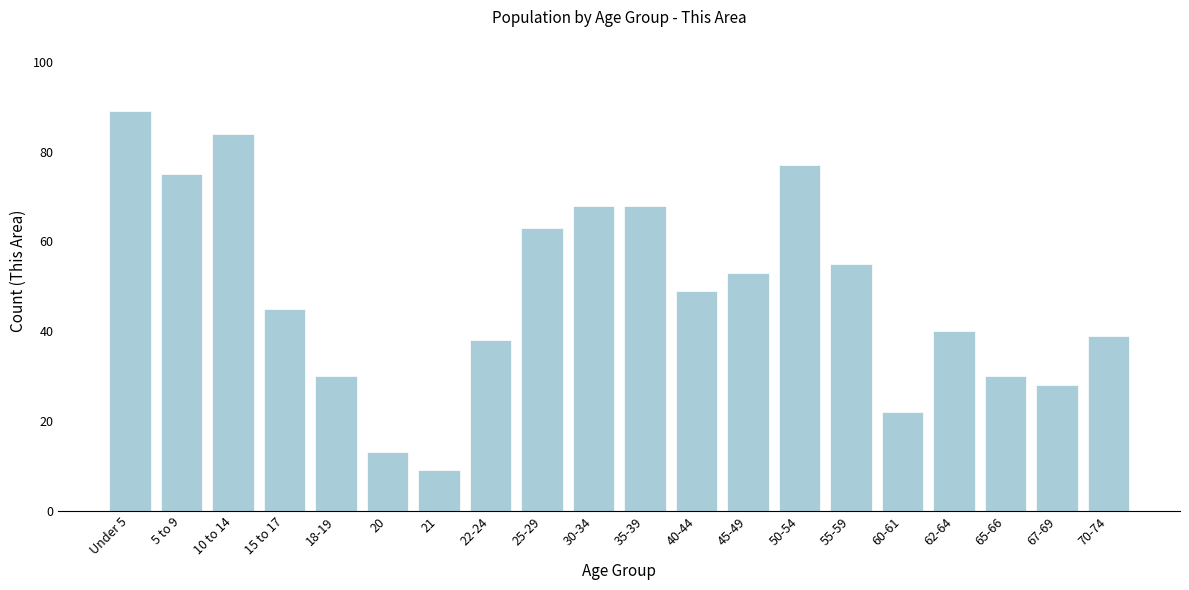

Reading right to left, what are all the values shown in this chart?

39	28	30	40	22	55	77	53	49	68	68	63	38	9	13	30	45	84	75	89